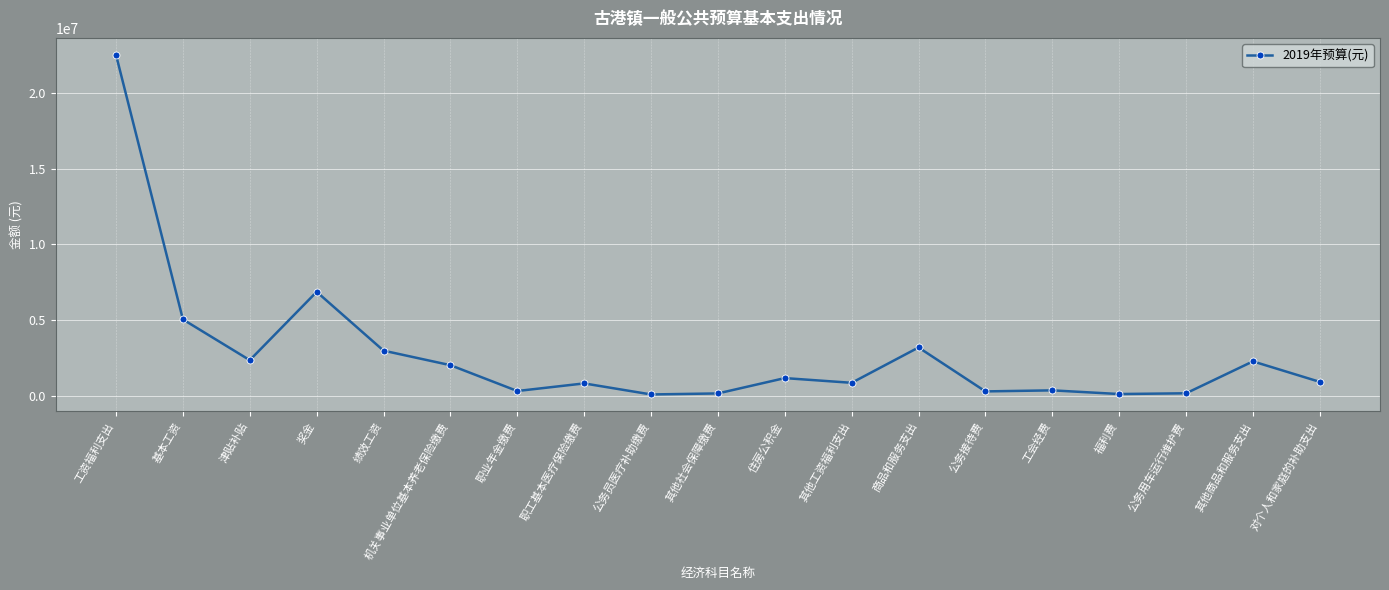

Where is the first local maximum?

奖金